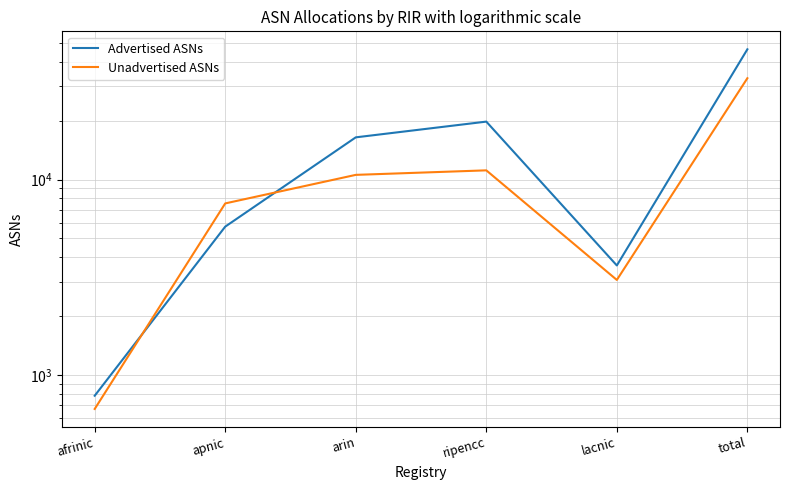

True or false: Unadvertised ASNs has a value of 10567 at arin.

True